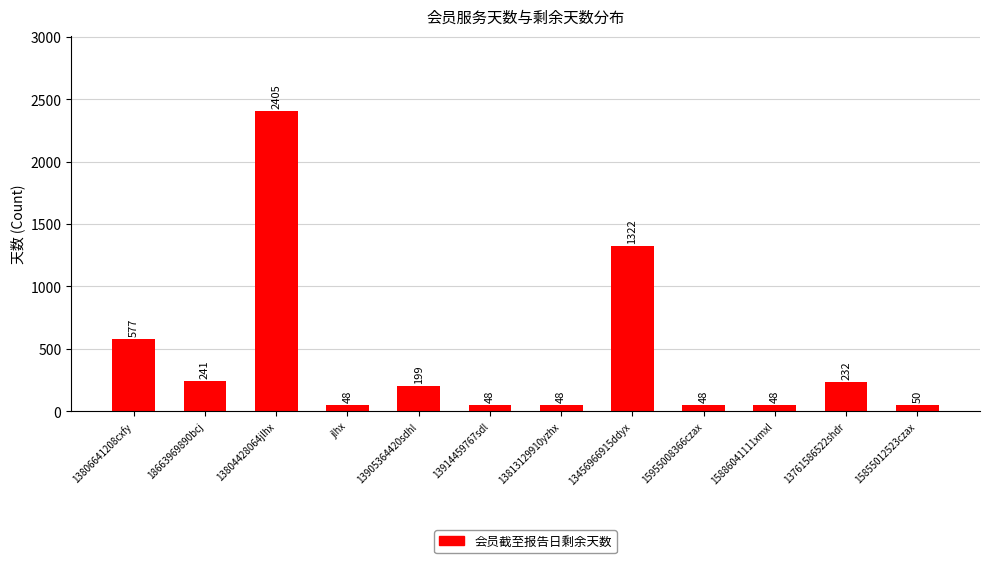

What is the approximate value at 13456966915ddyx, to the nearest 50?

1300